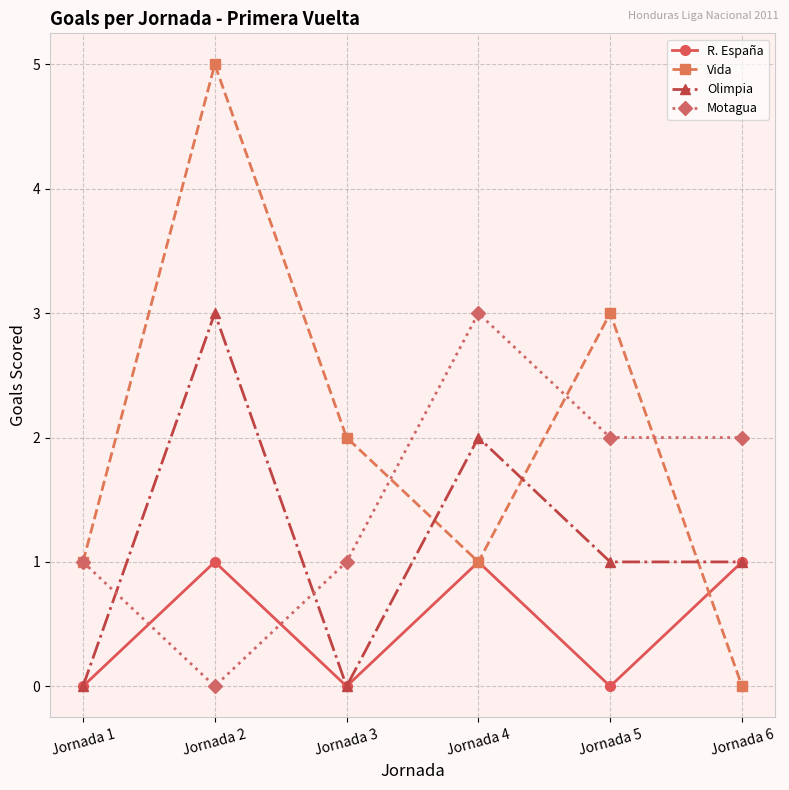

Reading left to right, transcribe all the data shown in this chart.

R. España: Jornada 1=0	Jornada 2=1	Jornada 3=0	Jornada 4=1	Jornada 5=0	Jornada 6=1
Vida: Jornada 1=1	Jornada 2=5	Jornada 3=2	Jornada 4=1	Jornada 5=3	Jornada 6=0
Olimpia: Jornada 1=0	Jornada 2=3	Jornada 3=0	Jornada 4=2	Jornada 5=1	Jornada 6=1
Motagua: Jornada 1=1	Jornada 2=0	Jornada 3=1	Jornada 4=3	Jornada 5=2	Jornada 6=2